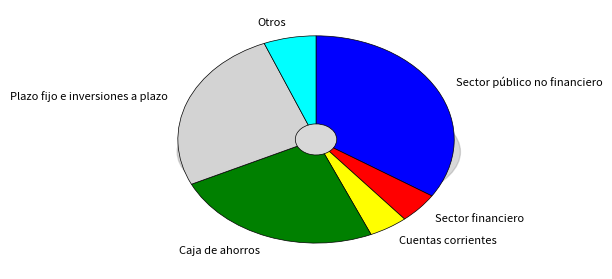

What is the ratio of the value at Plazo fijo e inversiones a plazo to the value at Otros?

4.2